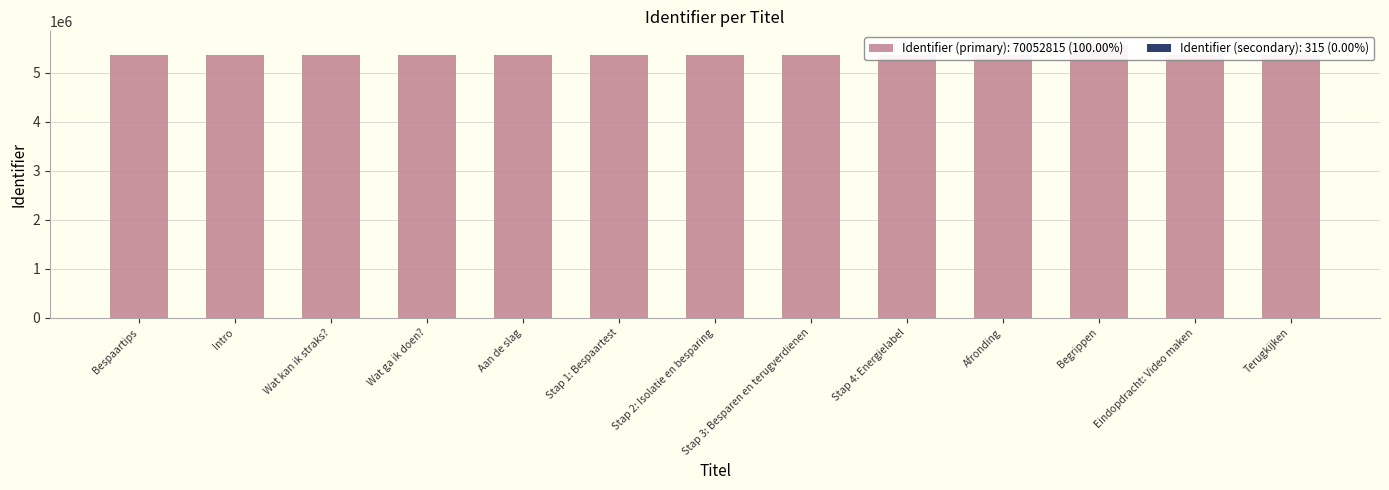

What is the value of the 10th bar from the left?

5373415